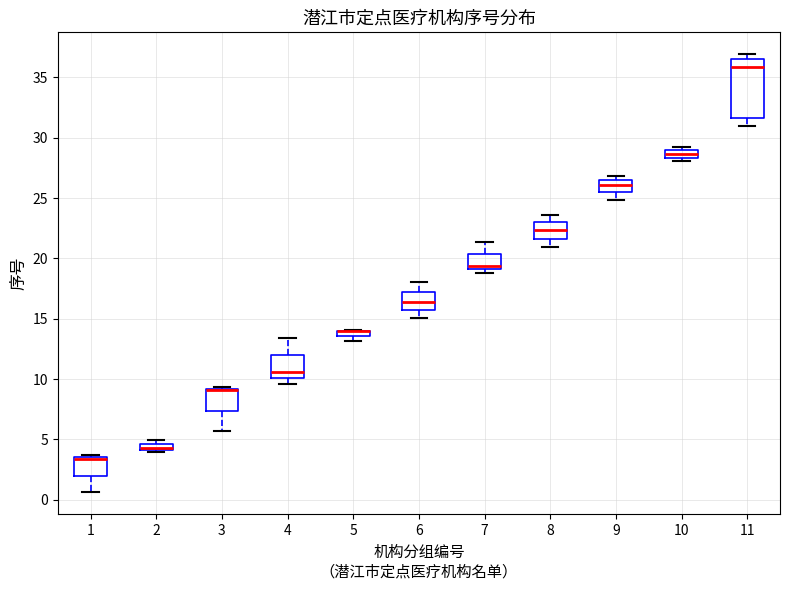

Which box is the tallest, from its lower edge to its upper edge?

11